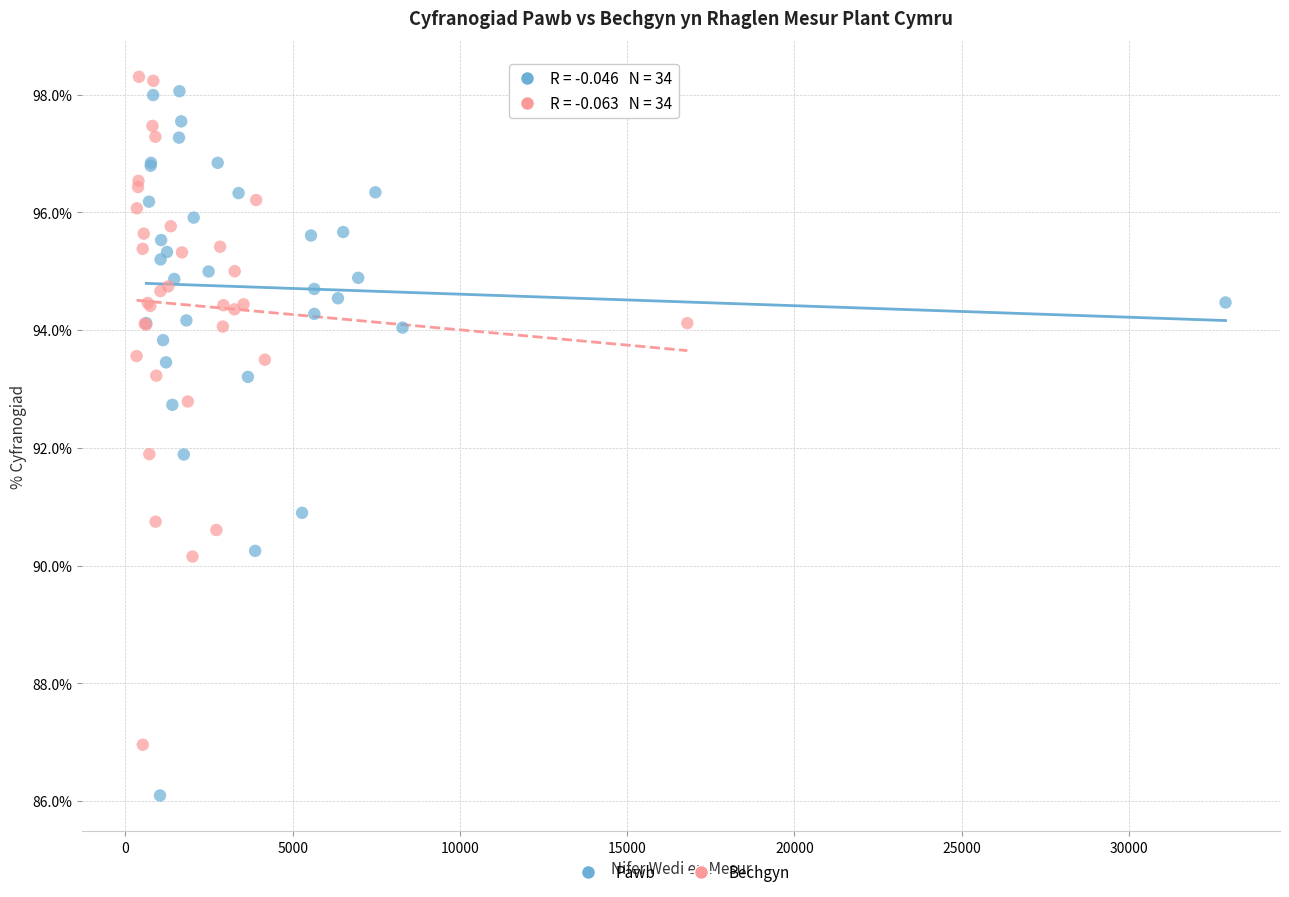

Which series reaches the minimum Y coordinate?

Pawb